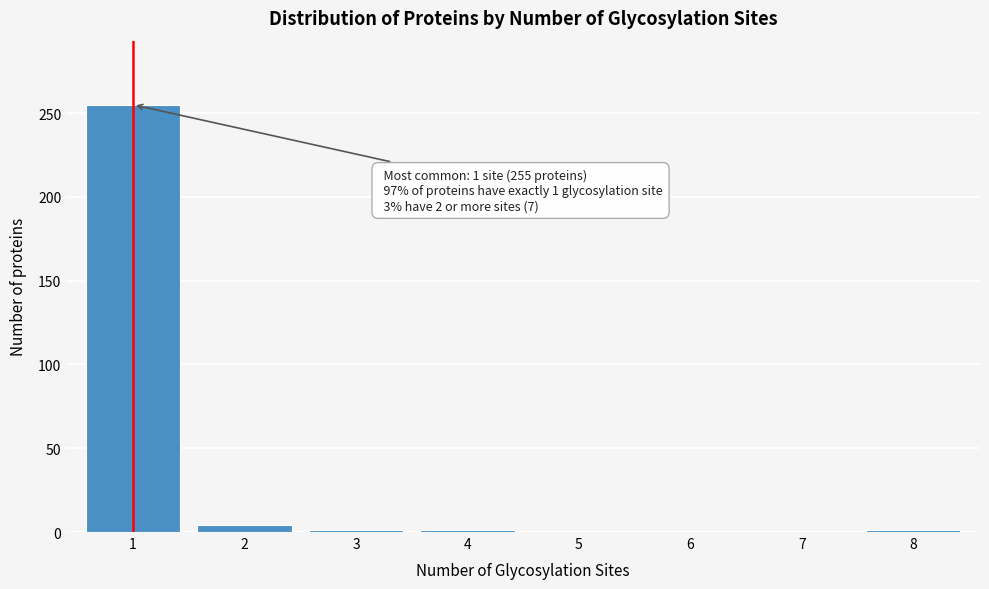

True or false: the data shows 1 at 8.

True